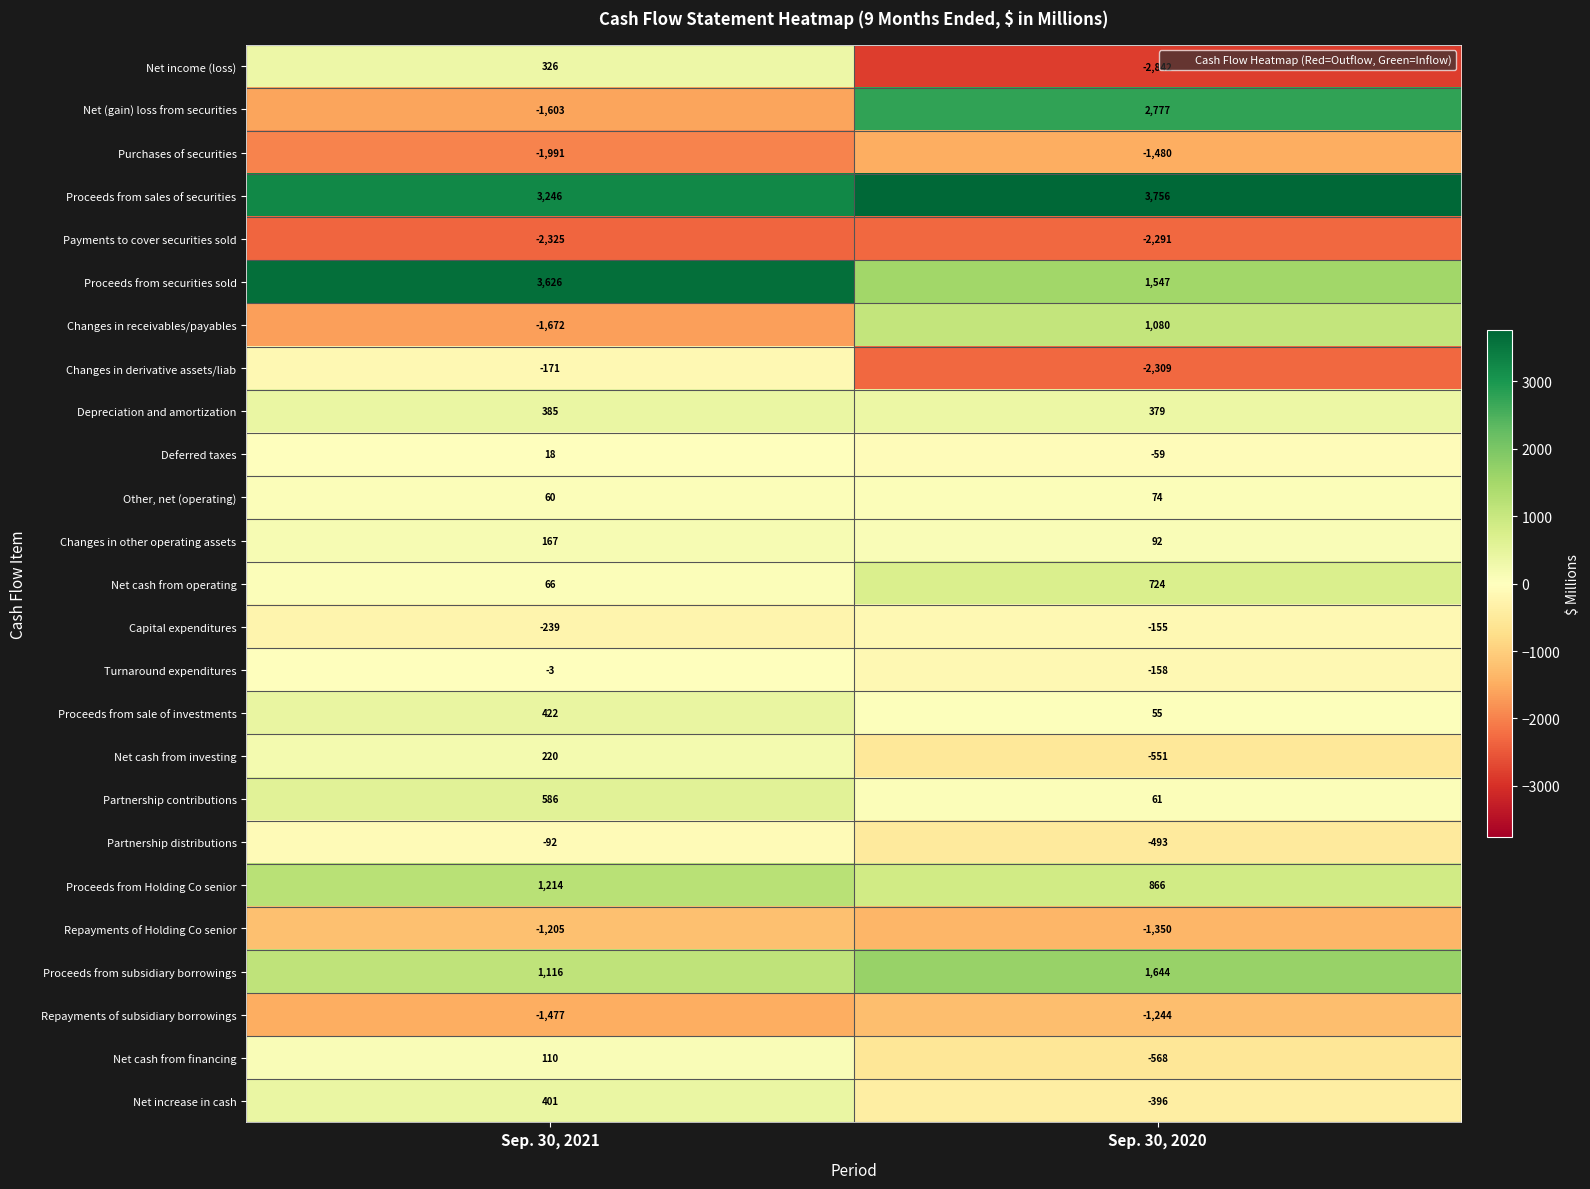

Which series has the largest total across all categories?

Proceeds from sales of securities